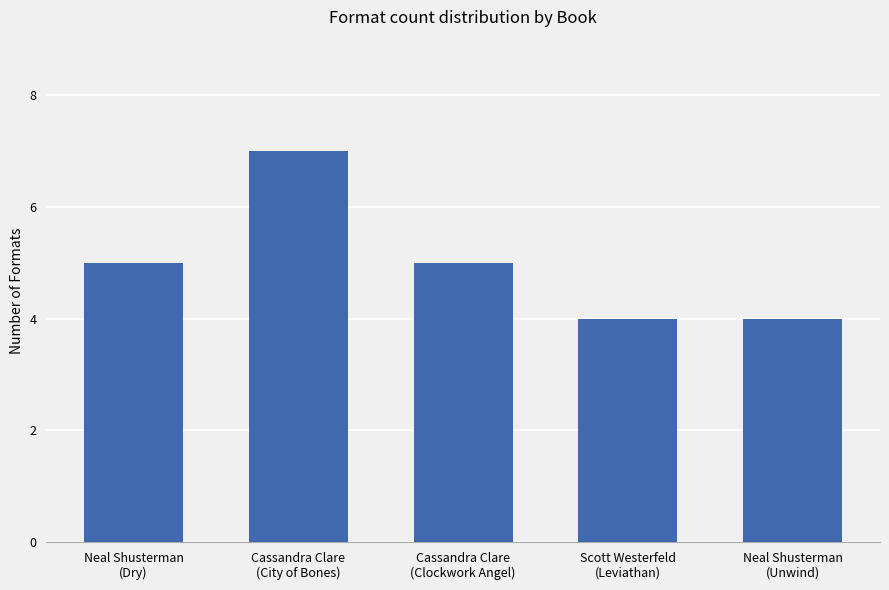

The chart shows a value of 2 at Cassandra Clare
(Clockwork Angel). True or false?

False